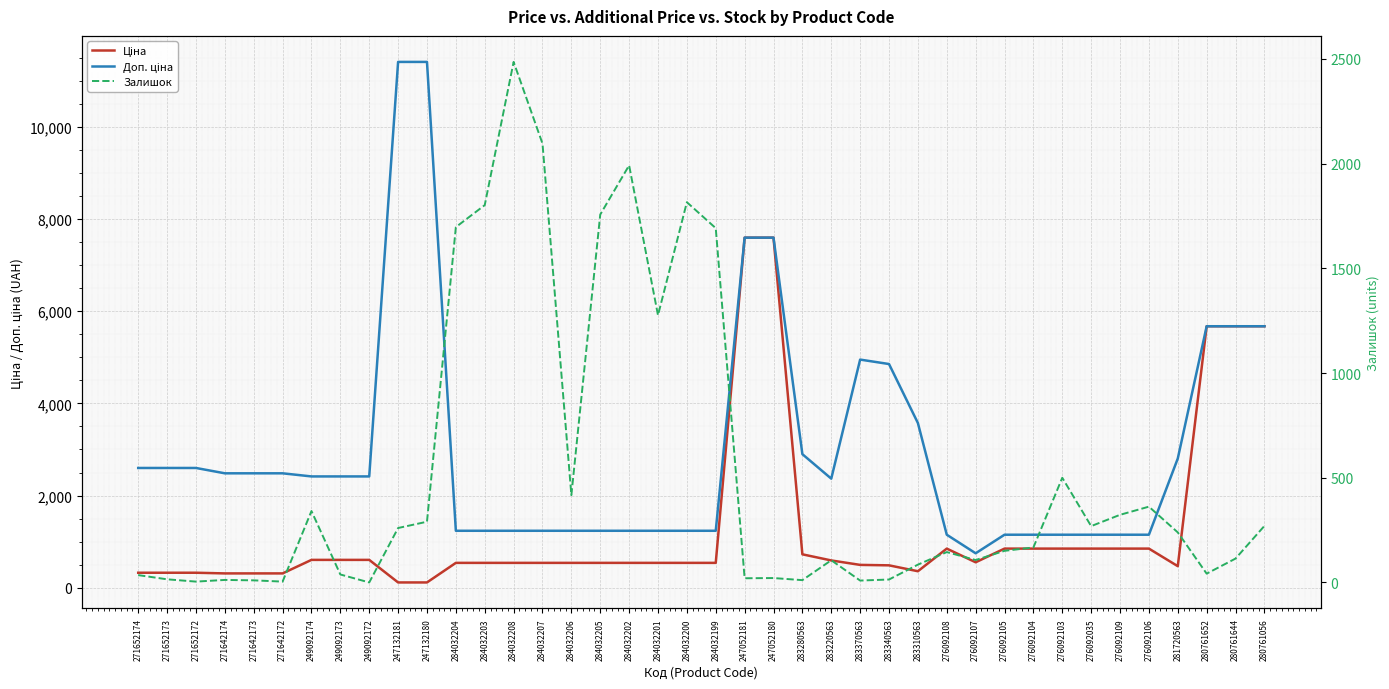

What is the difference between the maximum and minimum values in the Залишок series?

2486.0